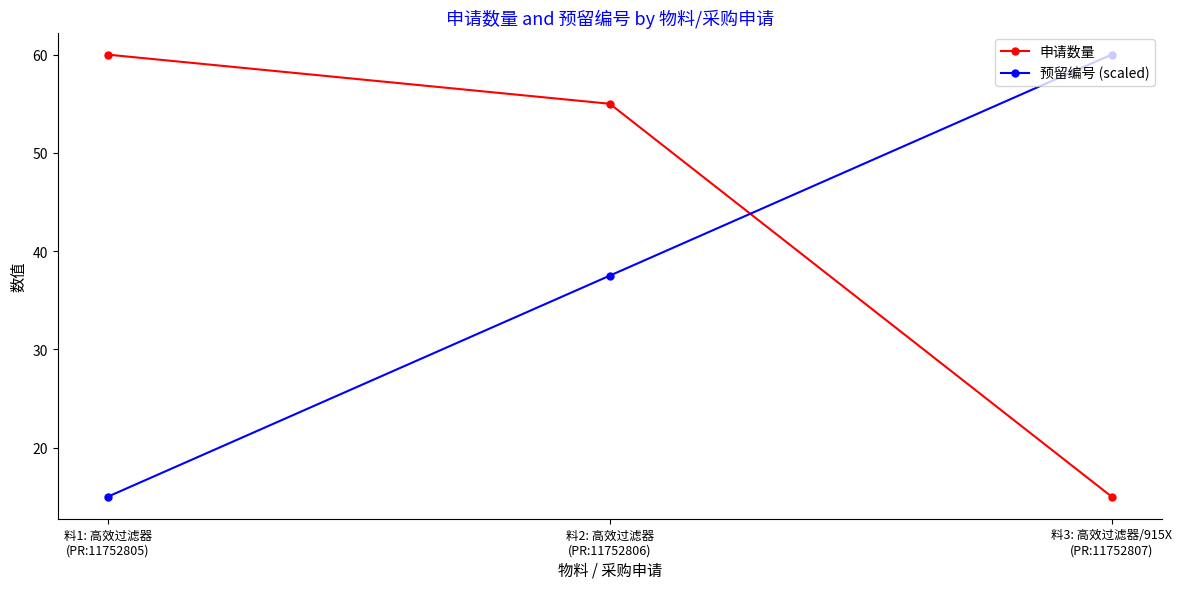

Is the value of 申请数量 at 料1: 高效过滤器
(PR:11752805) greater than the value of 预留编号 (scaled) at 料2: 高效过滤器
(PR:11752806)?

Yes